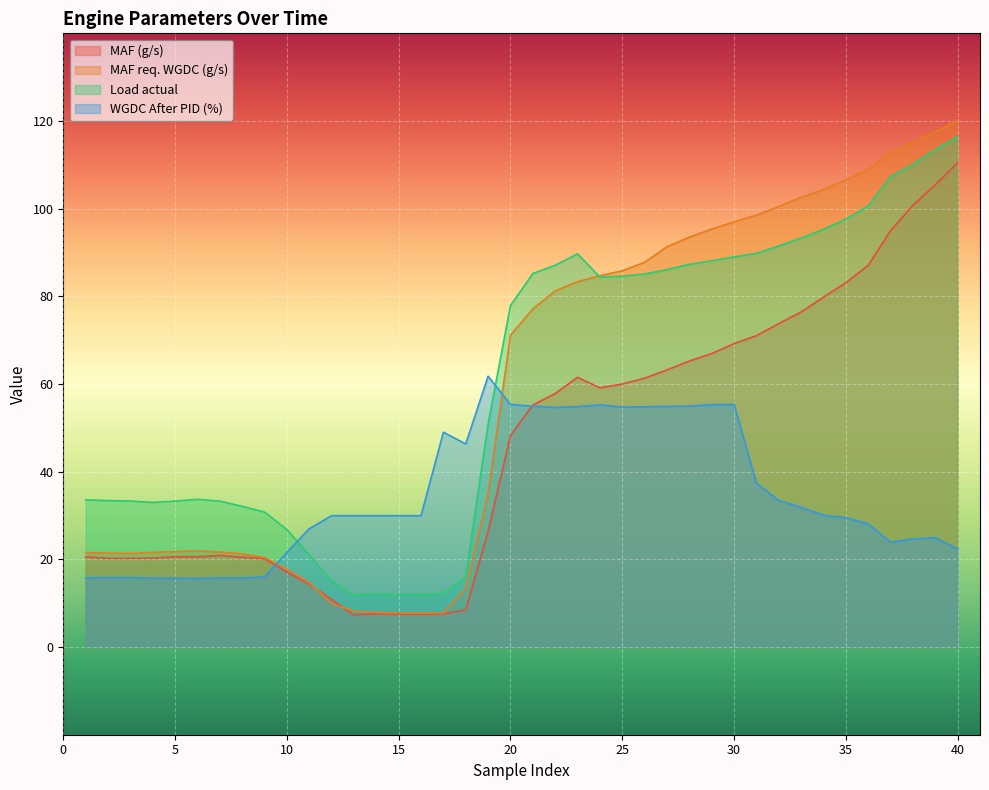

Rank the series at 30 from lowest to highest value.

WGDC After PID (%), MAF (g/s), Load actual, MAF req. WGDC (g/s)